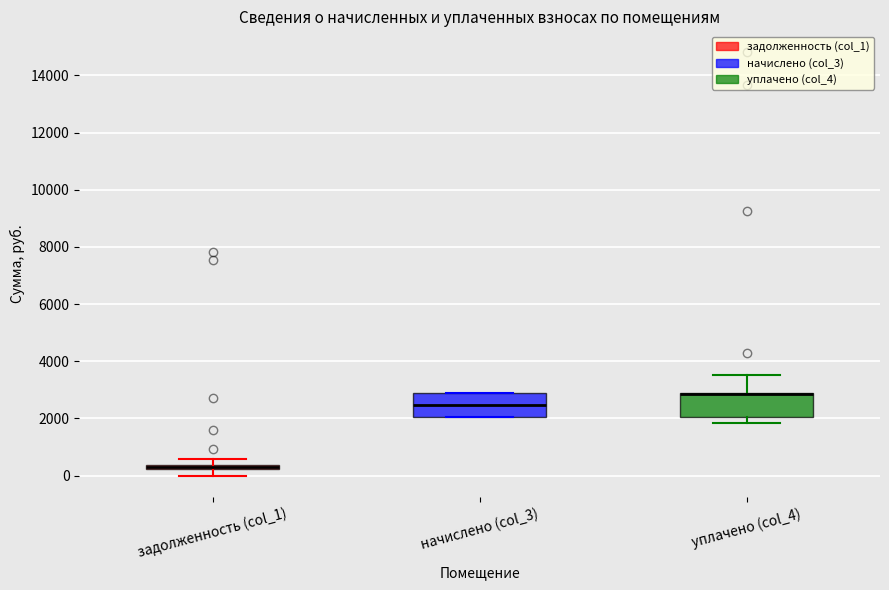

Where is the upper edge of the box for задолженность (col_1) on the y-axis? The values are not printed on the chart, so give them approximately, as read against the axis.

400